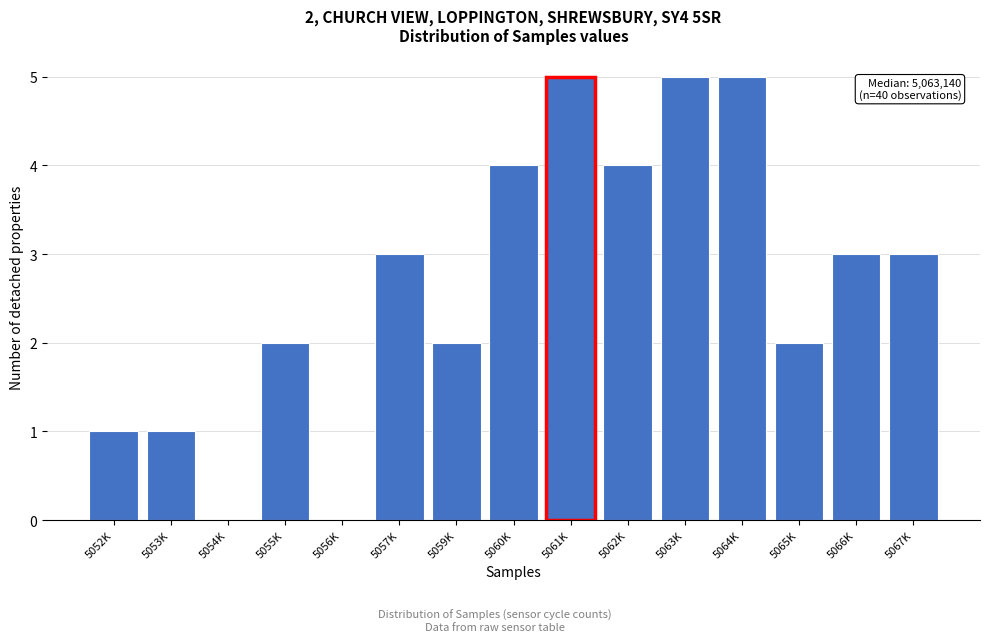

Reading left to right, extract all data points from this chart.

5052K=1	5053K=1	5054K=0	5055K=2	5056K=0	5057K=3	5059K=2	5060K=4	5061K=5	5062K=4	5063K=5	5064K=5	5065K=2	5066K=3	5067K=3